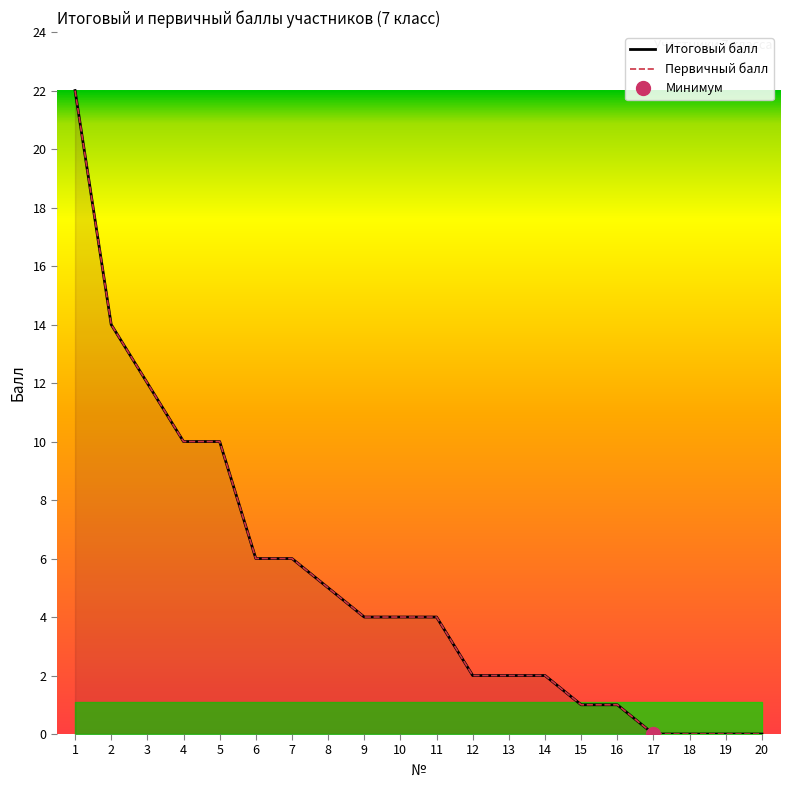

Reading left to right, transcribe all the data shown in this chart.

Итоговый балл: 22	14	12	10	10	6	6	5	4	4	4	2	2	2	1	1	0	0	0	0
Первичный балл: 22	14	12	10	10	6	6	5	4	4	4	2	2	2	1	1	0	0	0	0